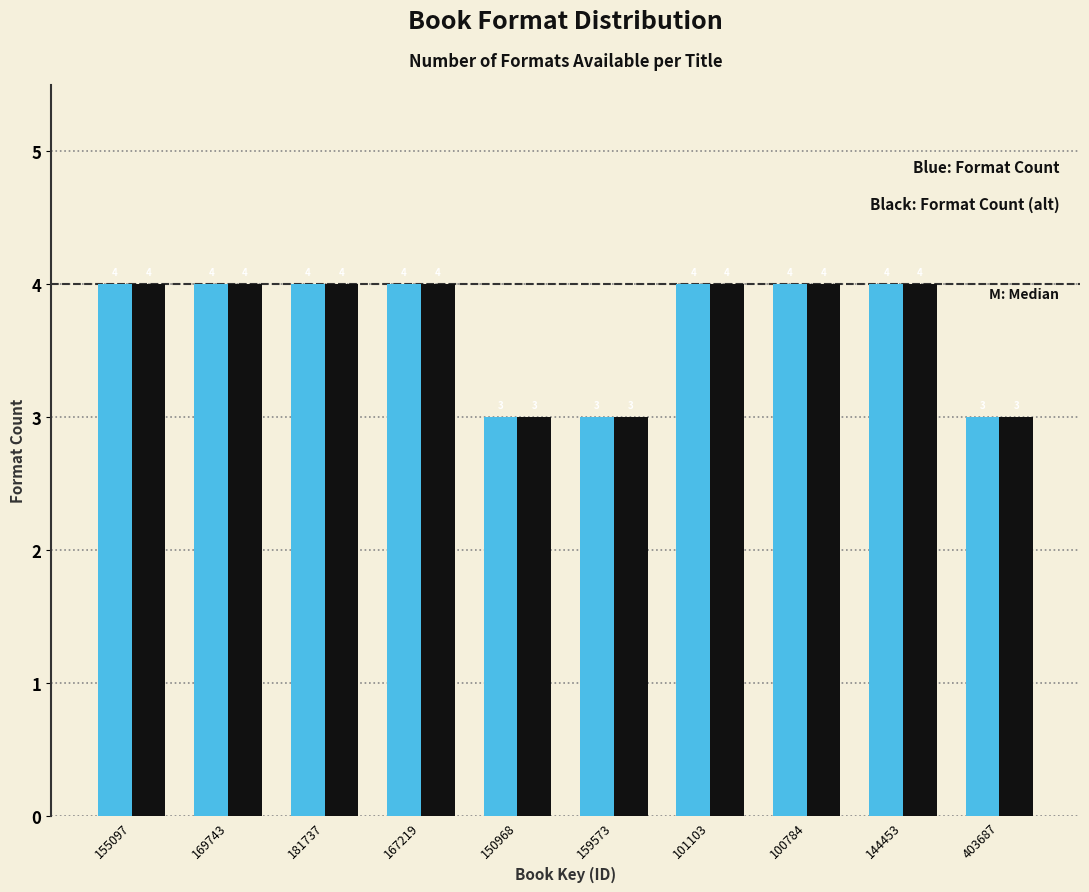

What is the minimum value shown in the chart?

3